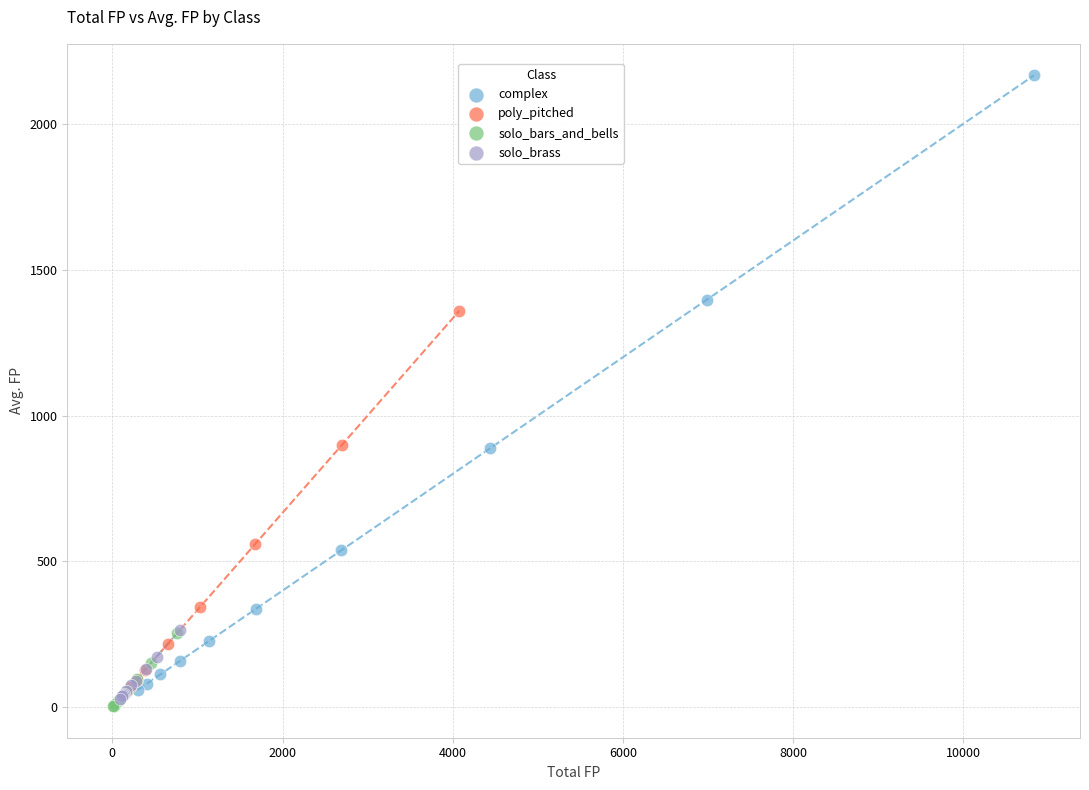

Which series contains the highest Y value?

complex